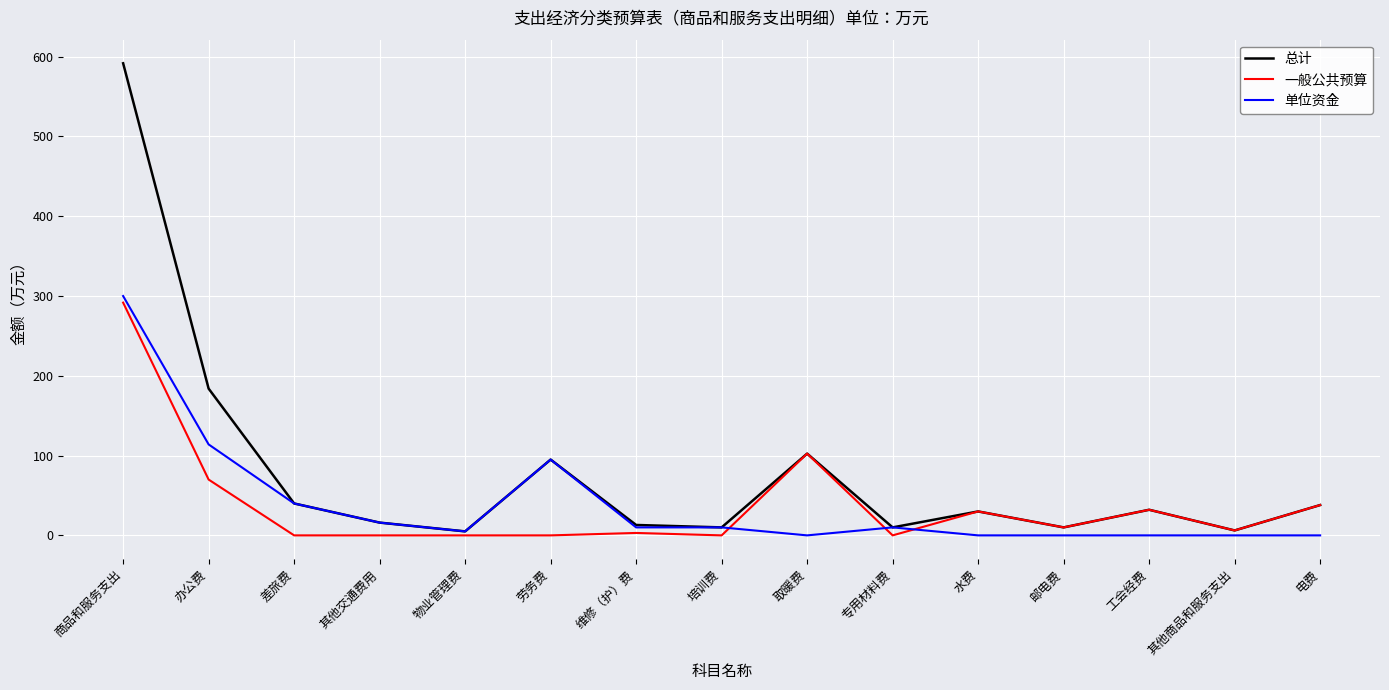

Is it true that 单位资金 equals 114.0 at 办公费?

True